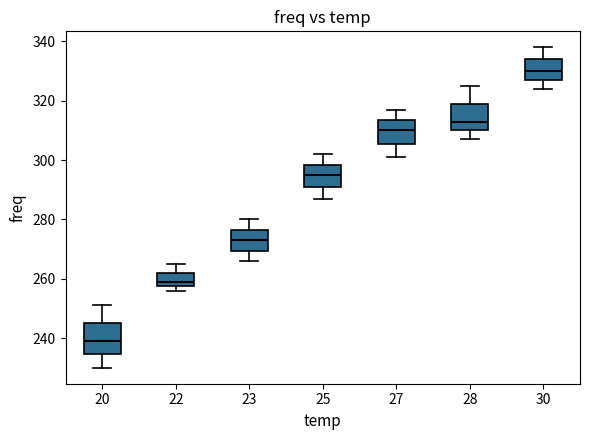

Reading left to right, read every box against the y-axis: the position of its median line, the range the box covers, and the ends of its whiskers. The values are not printed on the chart, so give them approximately, as read against the axis.

20: median 240, box 234 to 246, whiskers 230 to 252
22: median 260, box 258 to 262, whiskers 256 to 266
23: median 274, box 270 to 276, whiskers 266 to 280
25: median 296, box 292 to 298, whiskers 288 to 302
27: median 310, box 306 to 314, whiskers 302 to 318
28: median 314, box 310 to 320, whiskers 308 to 326
30: median 330, box 328 to 334, whiskers 324 to 338